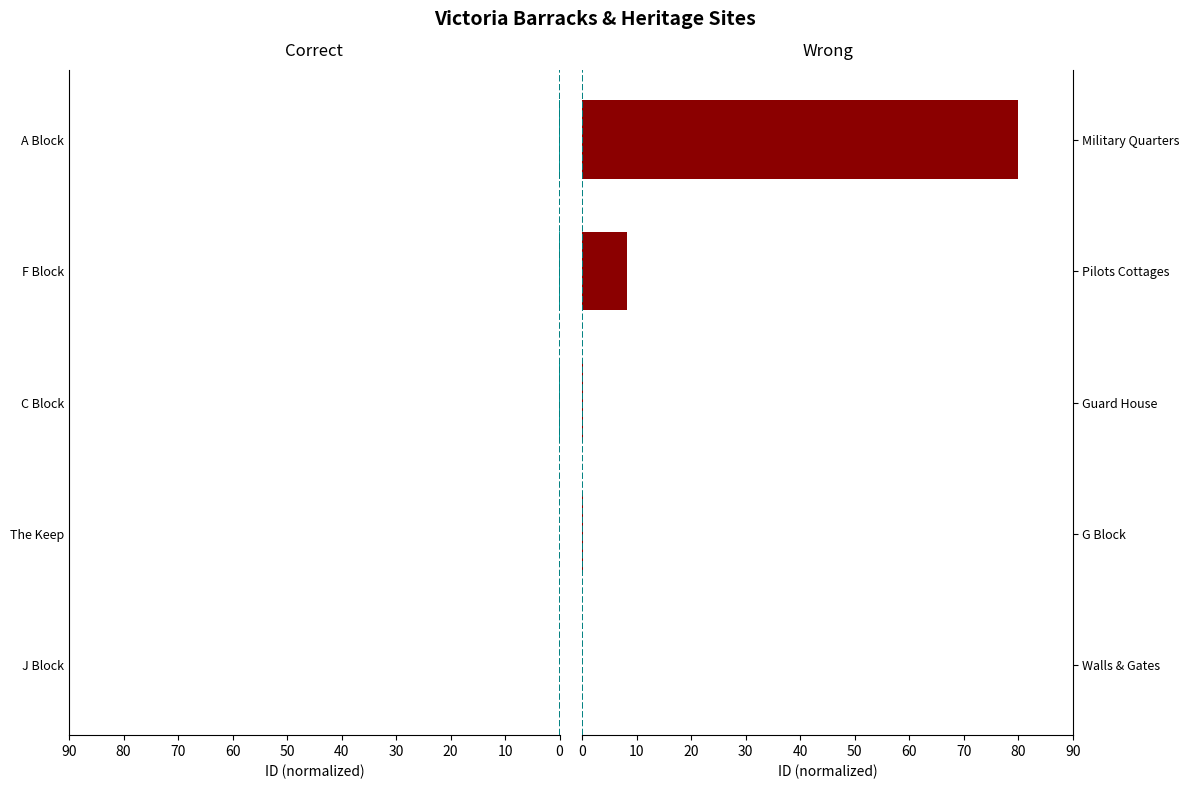

Does the chart contain stacked bars?

No